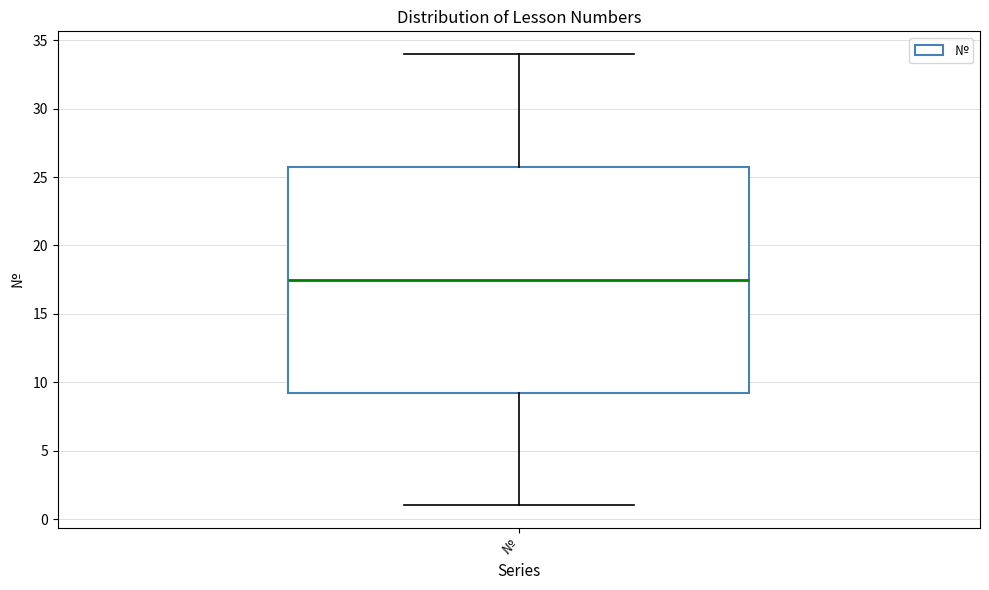

Where does the upper whisker of the box for № end on the y-axis? The values are not printed on the chart, so give them approximately, as read against the axis.

34.0